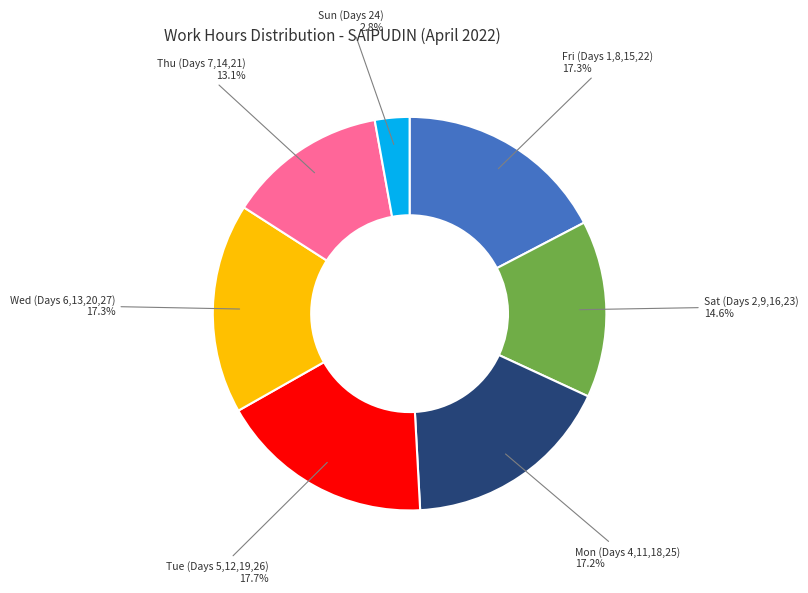

Does any single category account for the majority?

No